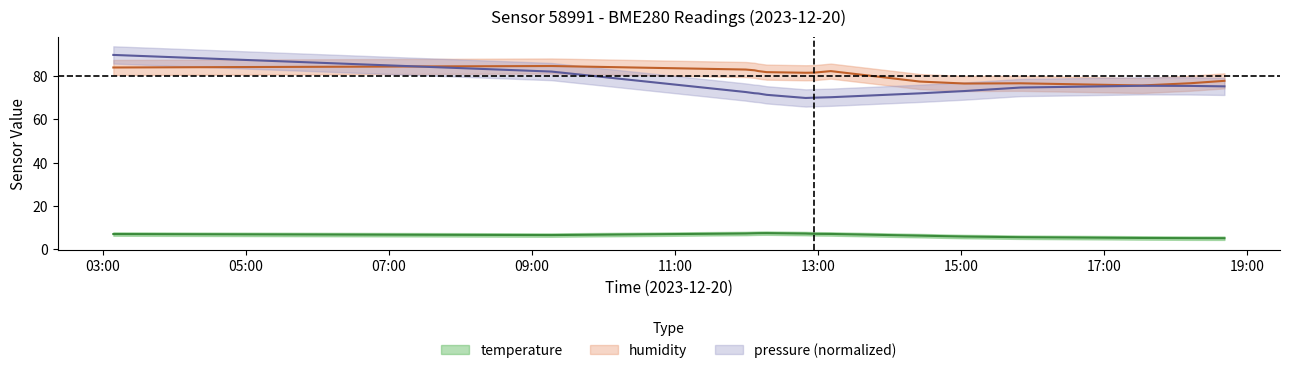

At which category does pressure_norm reach its first local peak?

2023-12-20T17:31:24